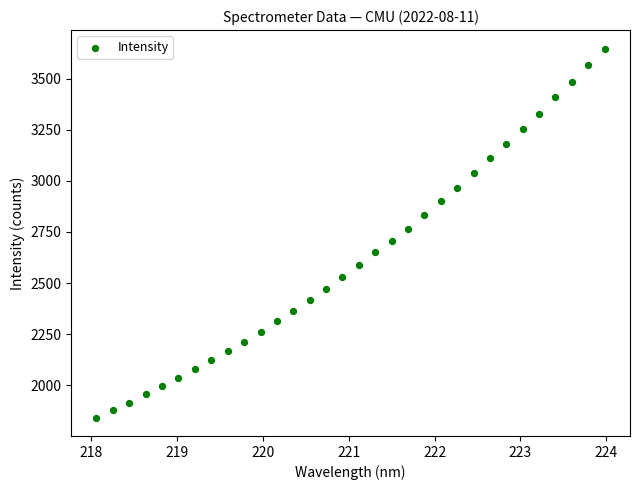

What is the range of Y values (max minus min)?

1808.5